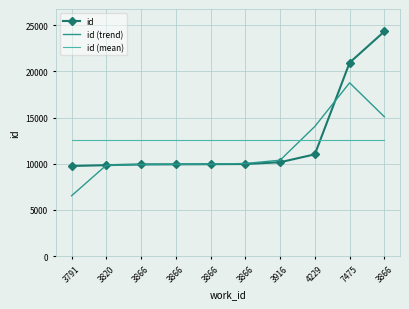

What is the total value across all series at 3916?

33119.3